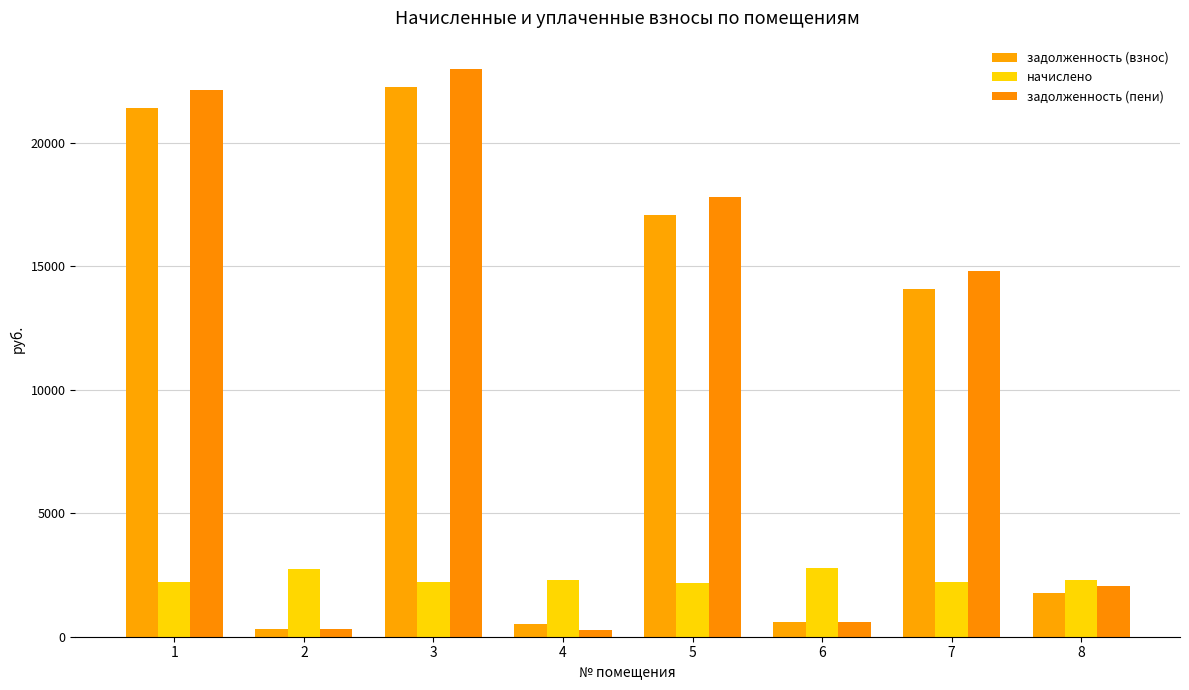

The value of задолженность (пени) at 6 is 614.2. True or false?

True